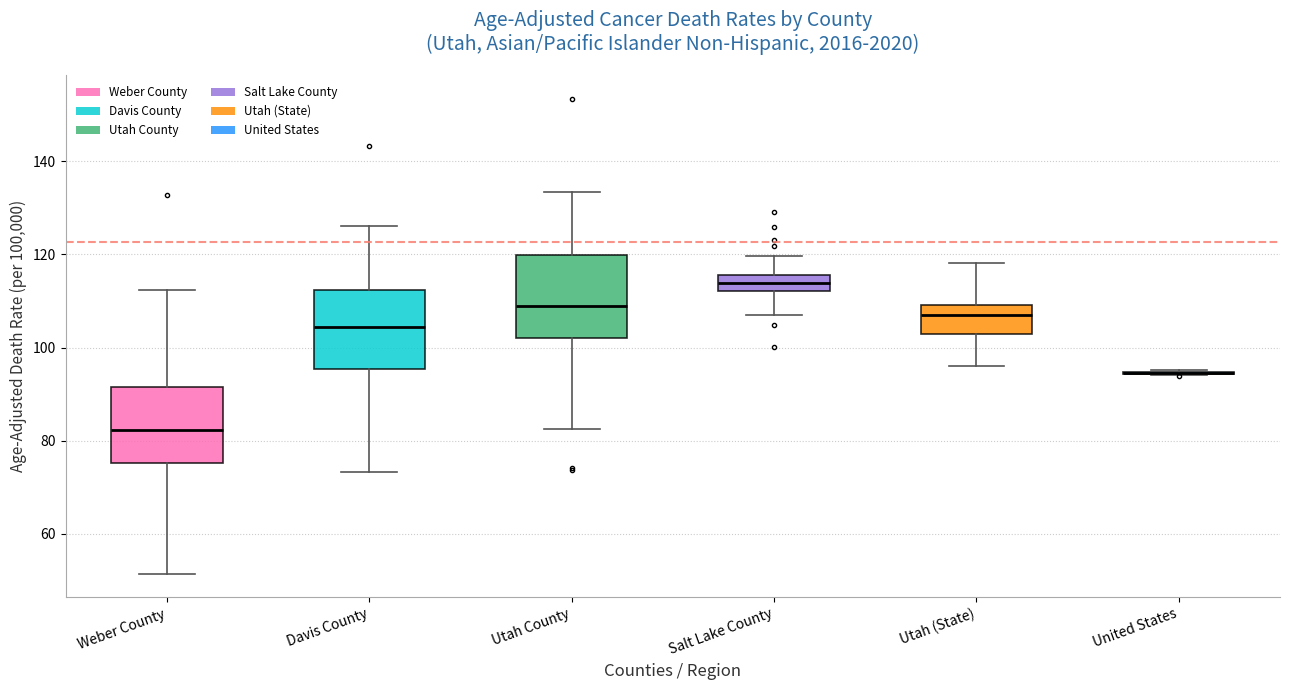

Where does the median line of the box for Utah (State) sit on the y-axis? The values are not printed on the chart, so give them approximately, as read against the axis.

106